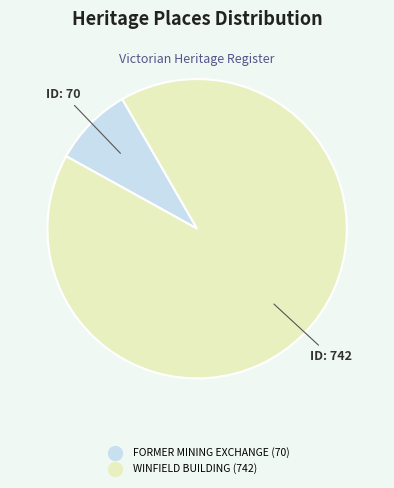

Does FORMER MINING EXCHANGE represent more than half of the total?

No